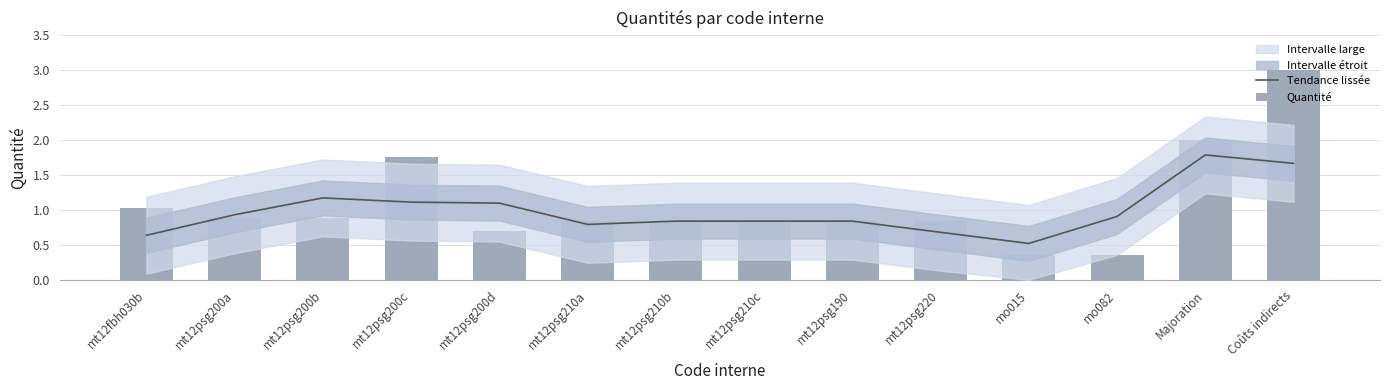

What is the difference between the highest and lowest values at mt12psg200b?

0.3